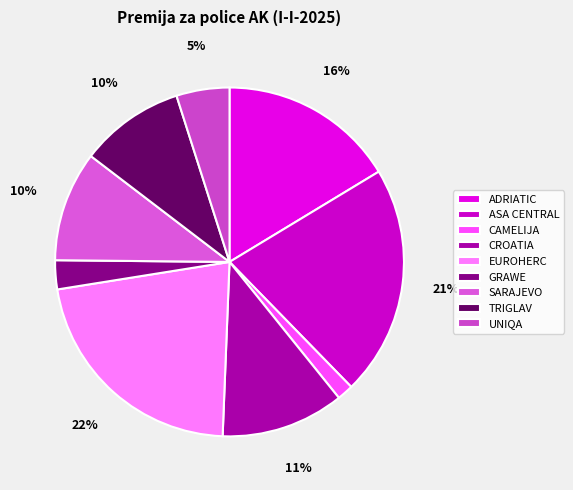

What percentage is the ADRIATIC slice, to the nearest percent?

16%